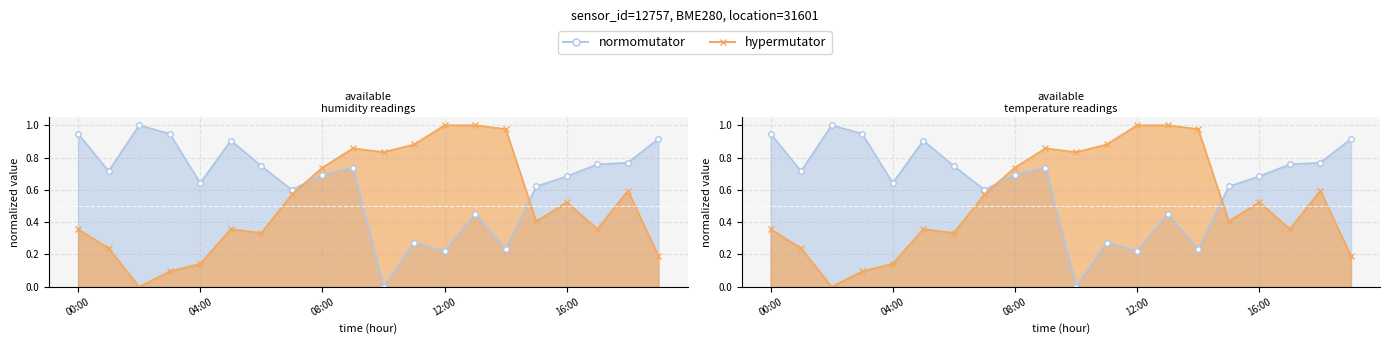

How many data points does each series have?

20